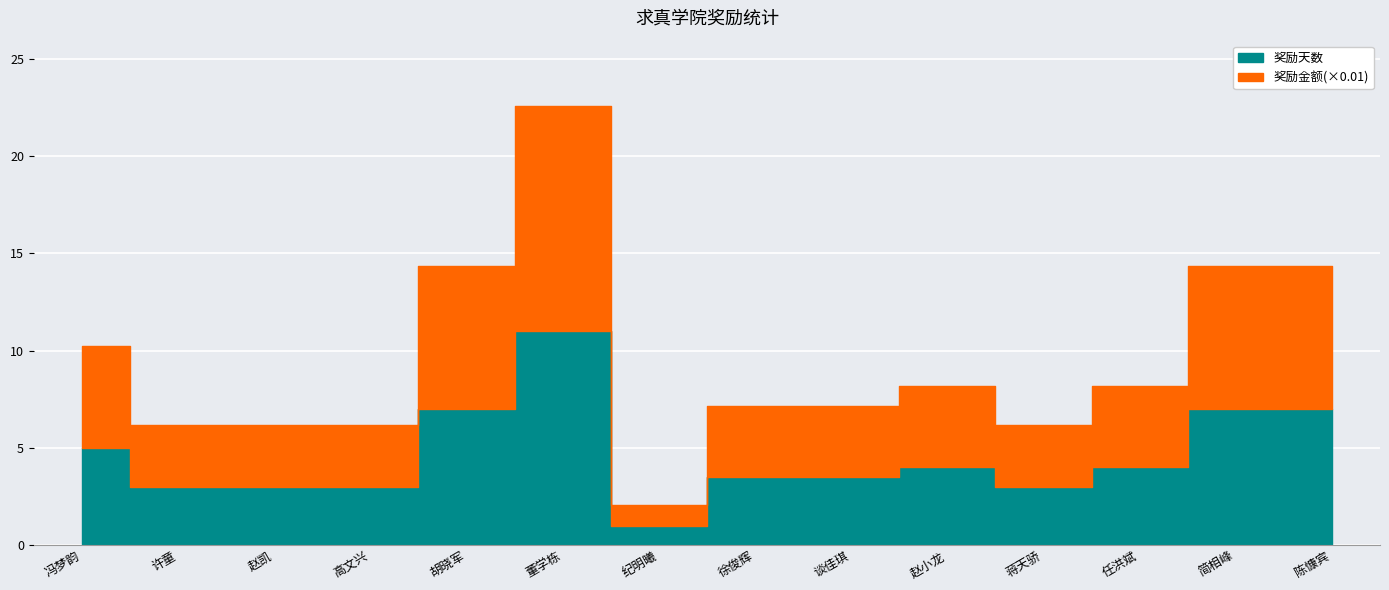

At which category does 奖励天数 reach its first local peak?

董学栋